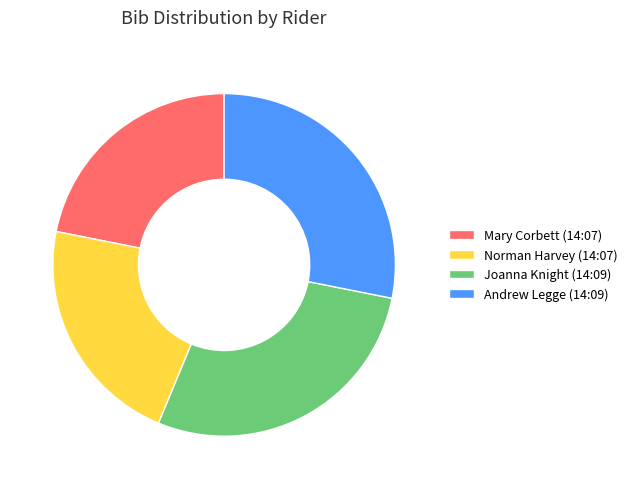

How many segments does this pie chart have?

4